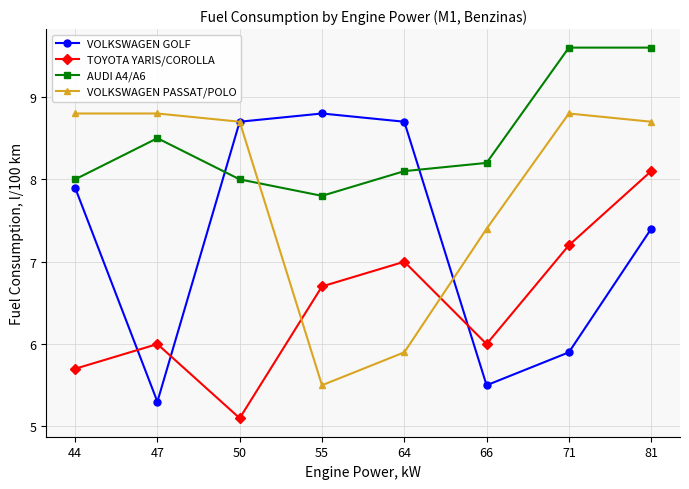

True or false: AUDI A4/A6 and VOLKSWAGEN PASSAT/POLO cross at least once.

True